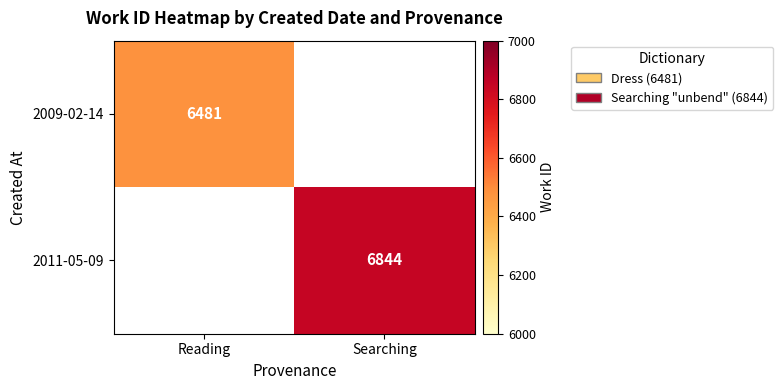

The value of 2009-02-14 at Reading is 6481. True or false?

True